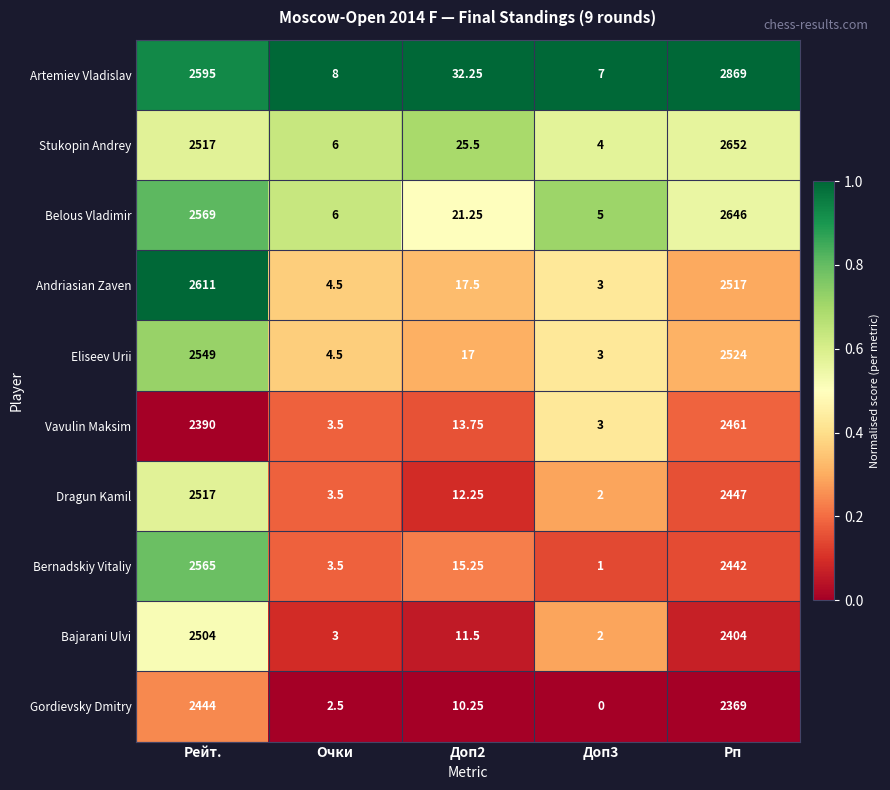

Rank the series by their maximum value, from highest to lowest.

Artemiev Vladislav, Stukopin Andrey, Belous Vladimir, Andriasian Zaven, Bernadskiy Vitaliy, Eliseev Urii, Dragun Kamil, Bajarani Ulvi, Vavulin Maksim, Gordievsky Dmitry